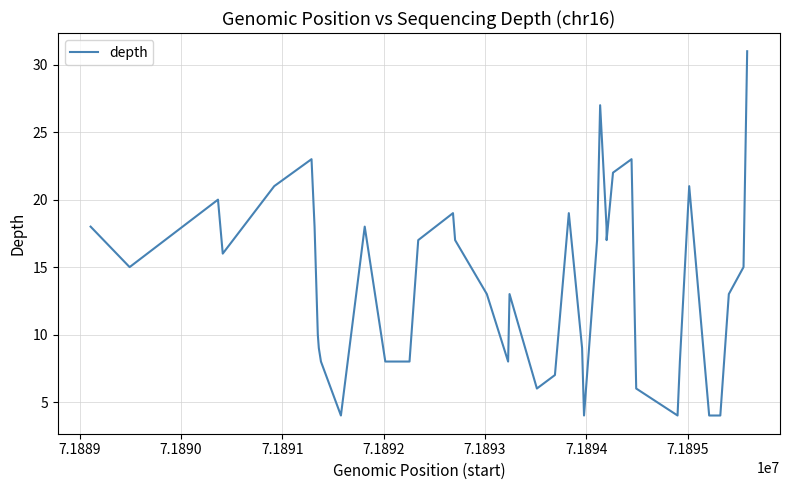

What is the maximum value shown in the chart?

31